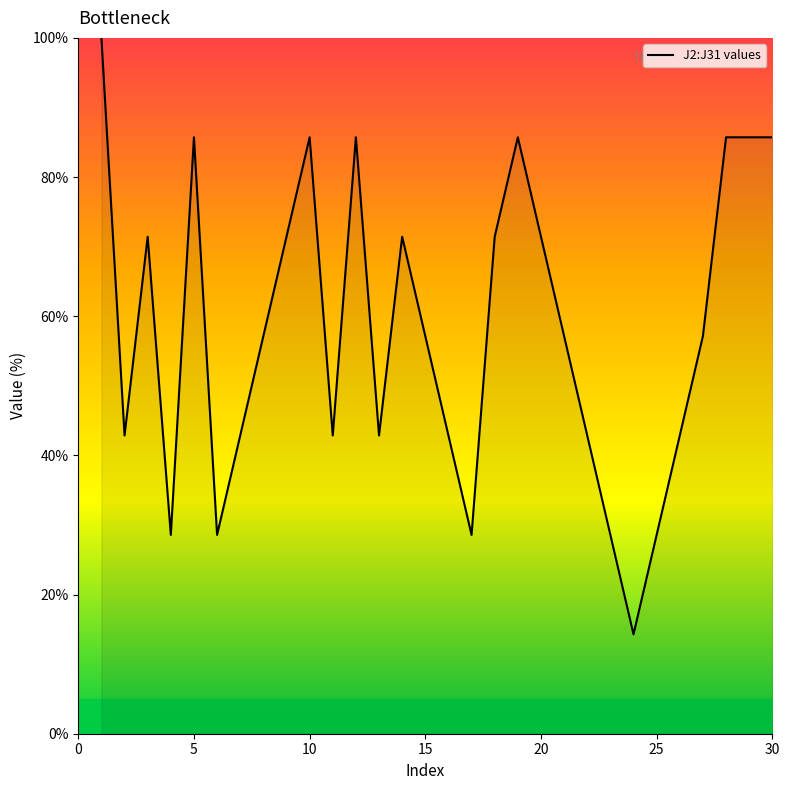

Does the chart display data point markers on the line(s)?

No